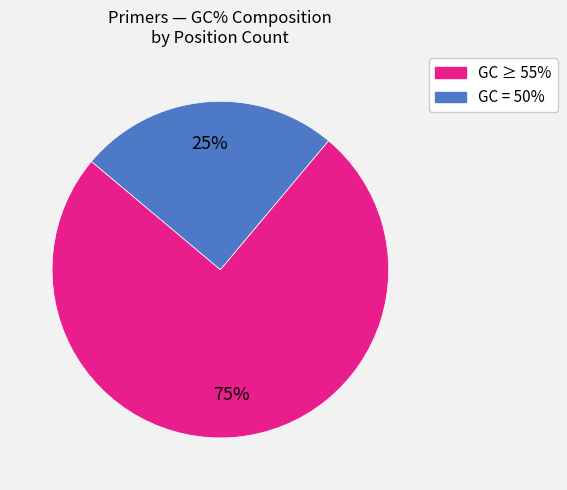

To the nearest percent, what is the average slice percentage?

50%